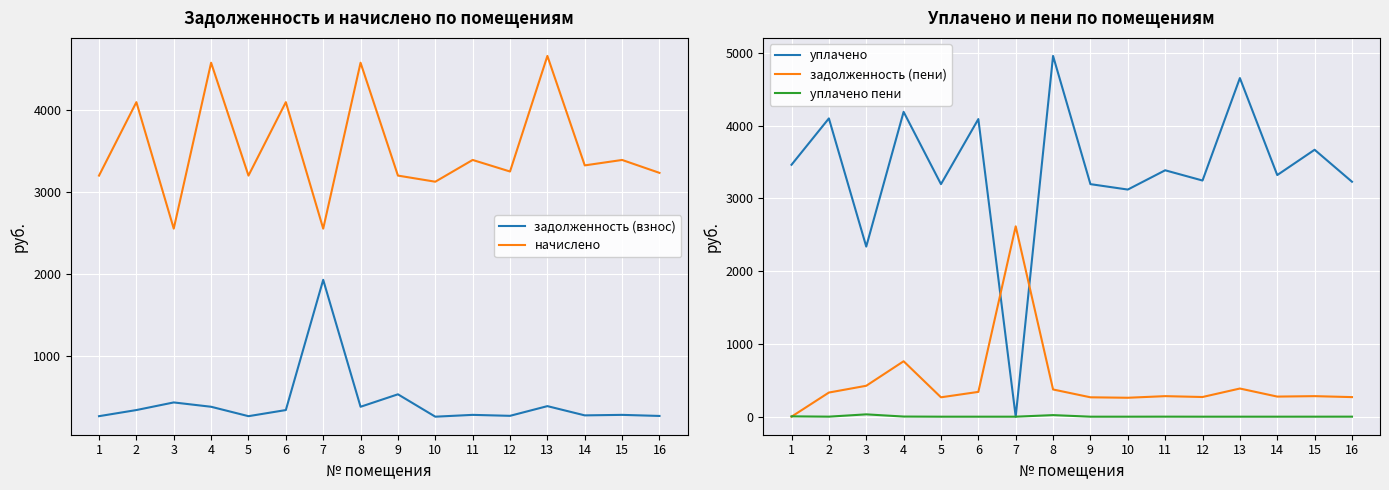

What is the value of the уплачено пени point at the 2nd from the left?

0.5